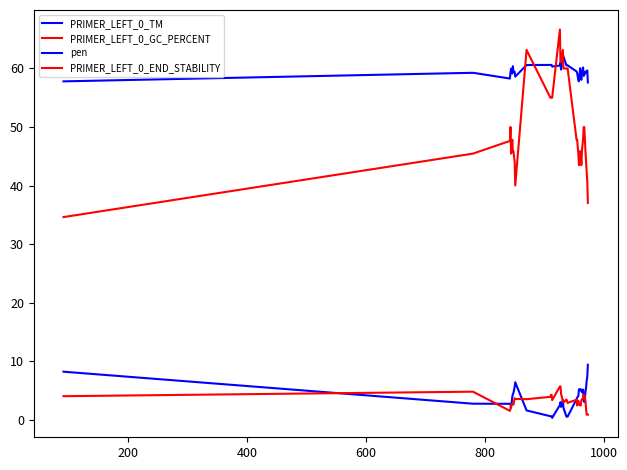

How many lines are shown in the chart?

4